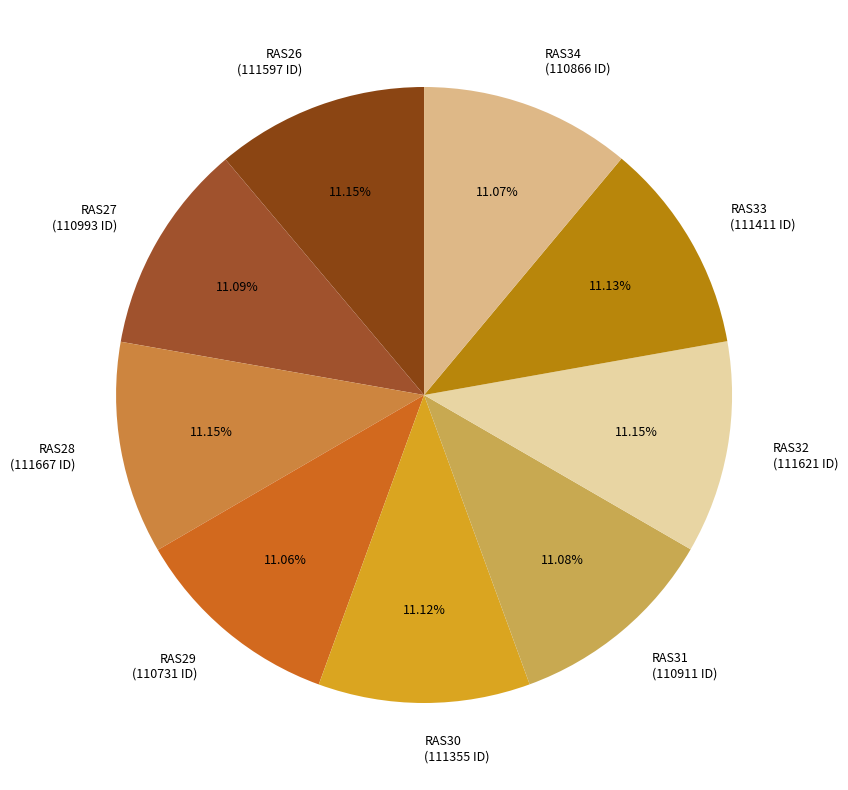

True or false: RAS28 accounts for 11% of the total.

True